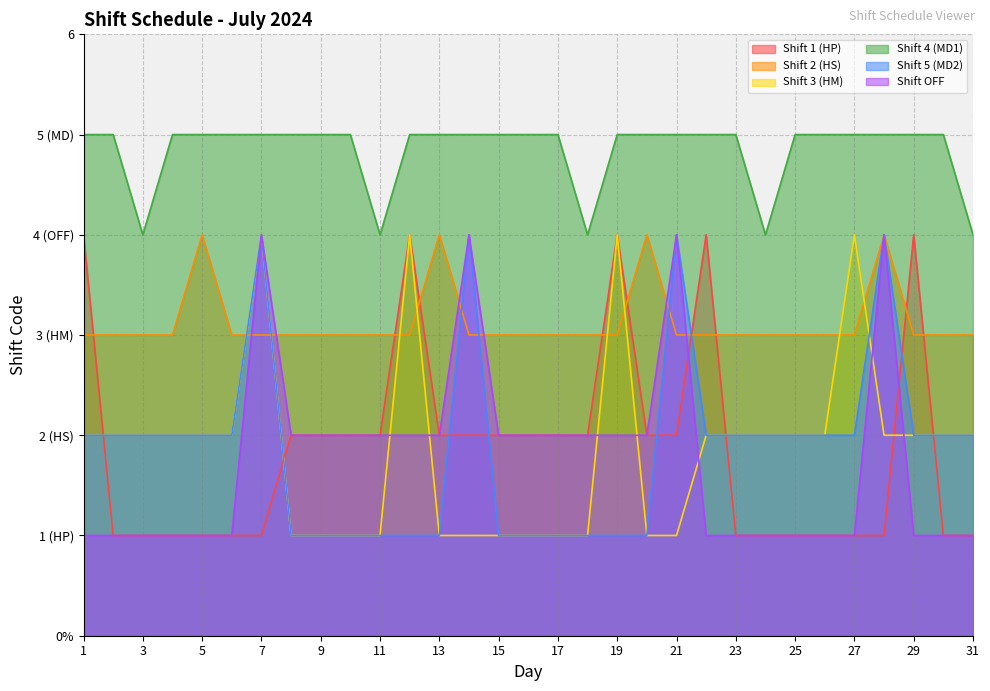

What is the greatest value displayed?

5